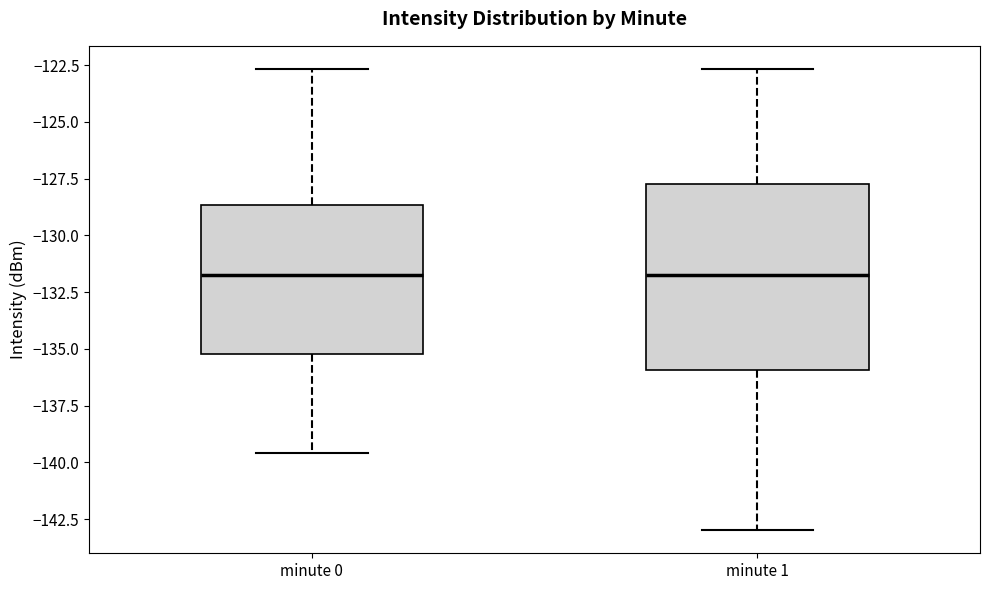

Reading left to right, transcribe this box plot: for each box, give where its median line is, the range the box spans, and where its two whiskers end, as read against the y-axis. The values are not printed on the chart, so give them approximately, as read against the axis.

minute 0: median -131.5, box -135.0 to -128.5, whiskers -139.5 to -122.5
minute 1: median -132.0, box -136.0 to -127.5, whiskers -143.0 to -122.5